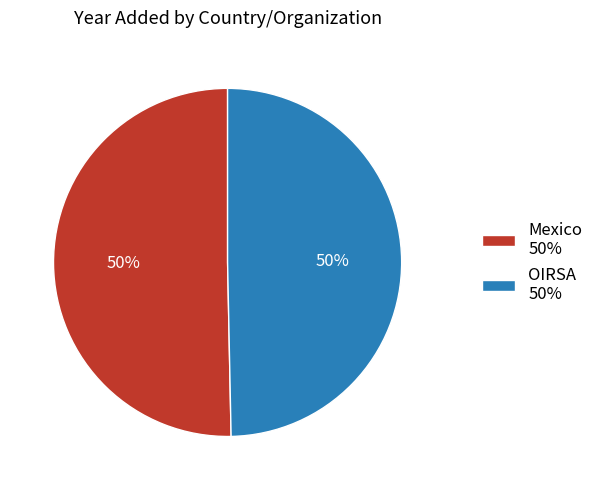

The OIRSA slice represents 38% of the pie. True or false?

False